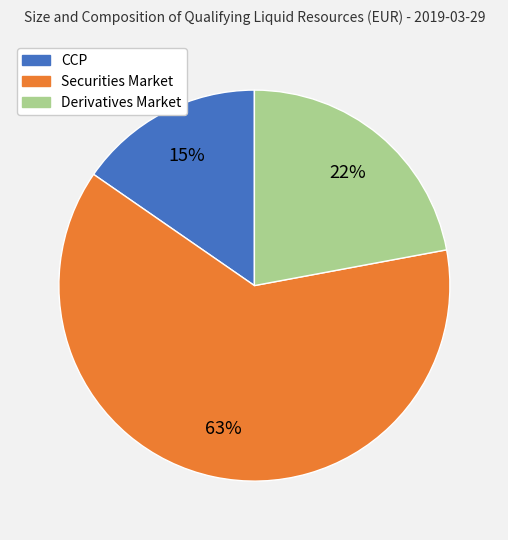

Which has a higher value, Securities Market or Derivatives Market?

Securities Market